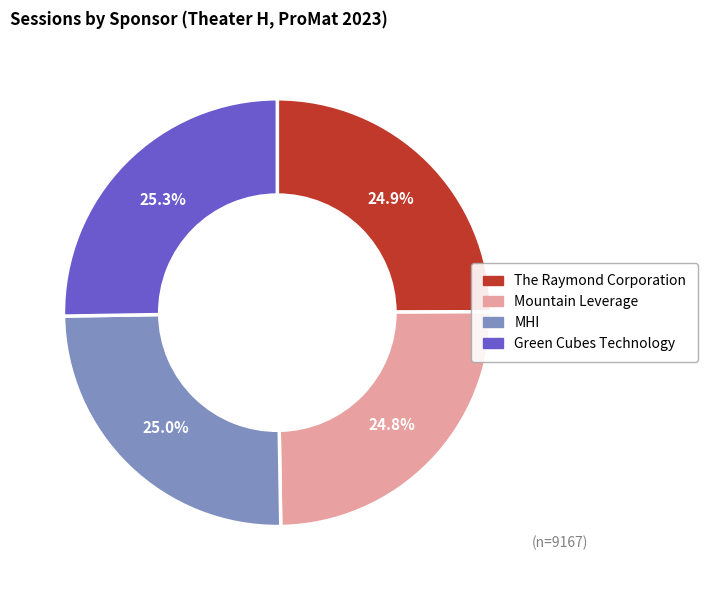

To the nearest percent, what is the combined percentage of MHI and Green Cubes Technology?

50%